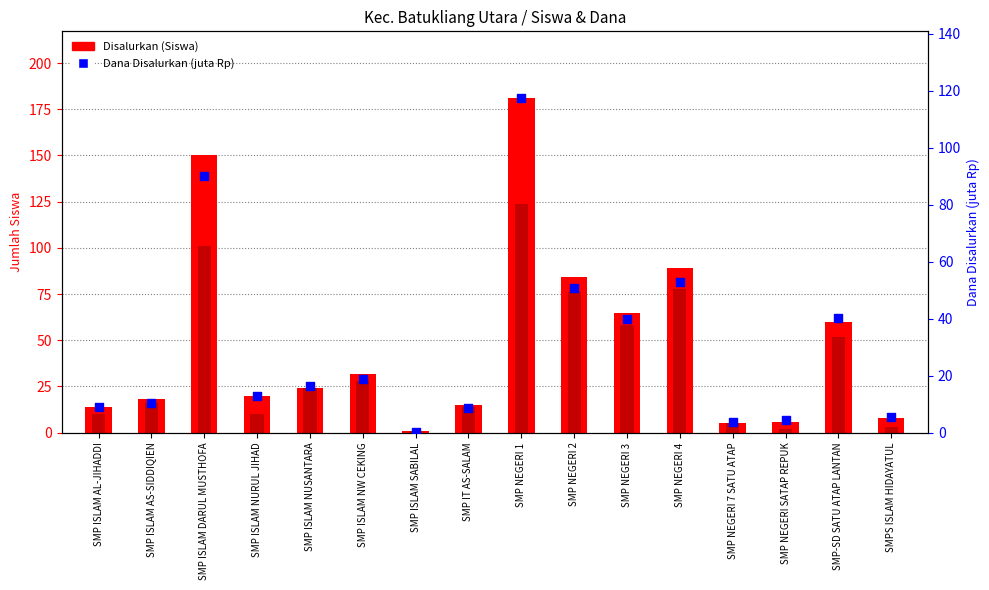

What is the total value across all series at SMP ISLAM AS-SIDDIQIEN?

44.5